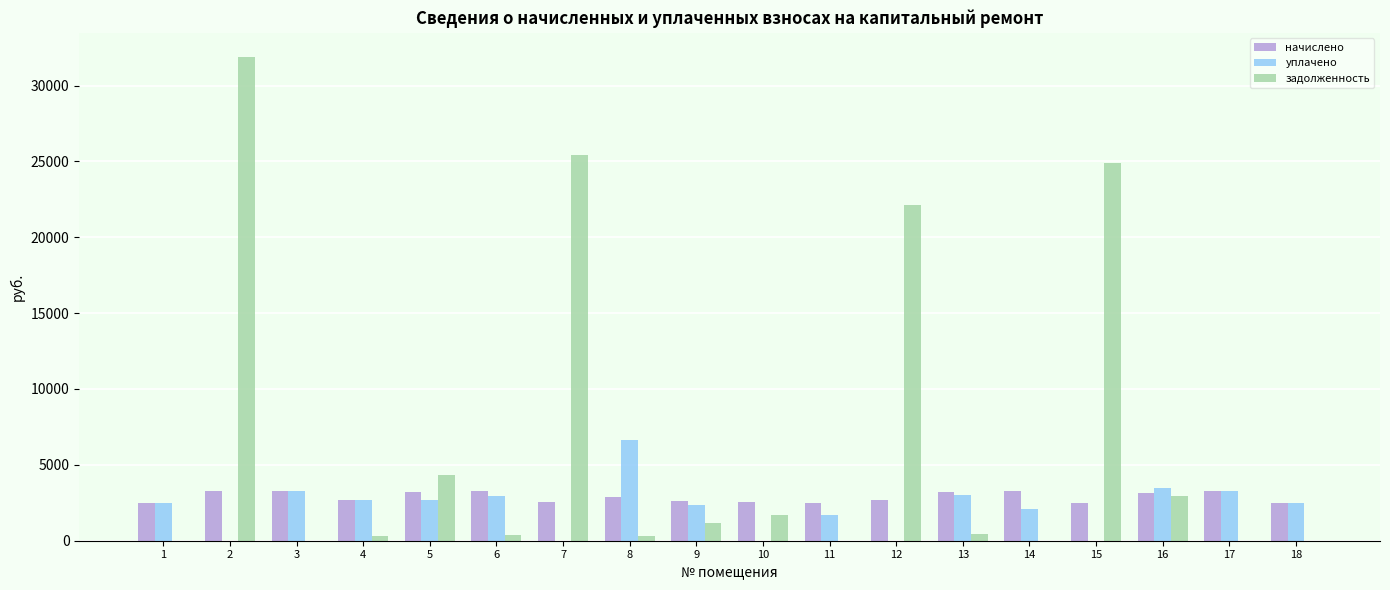

Is the value of уплачено at 3 greater than the value of задолженность at 18?

Yes